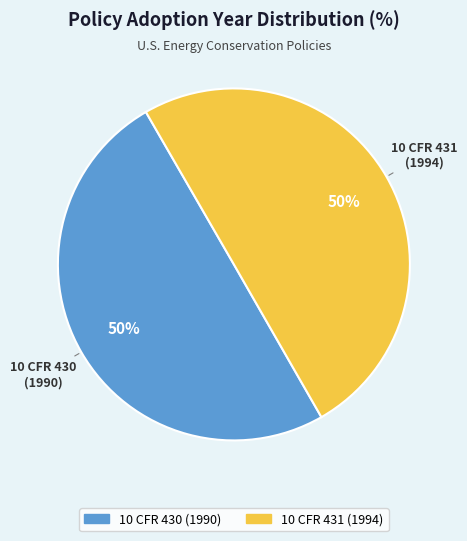

What percentage is the 10 CFR 431 slice, to the nearest percent?

50%